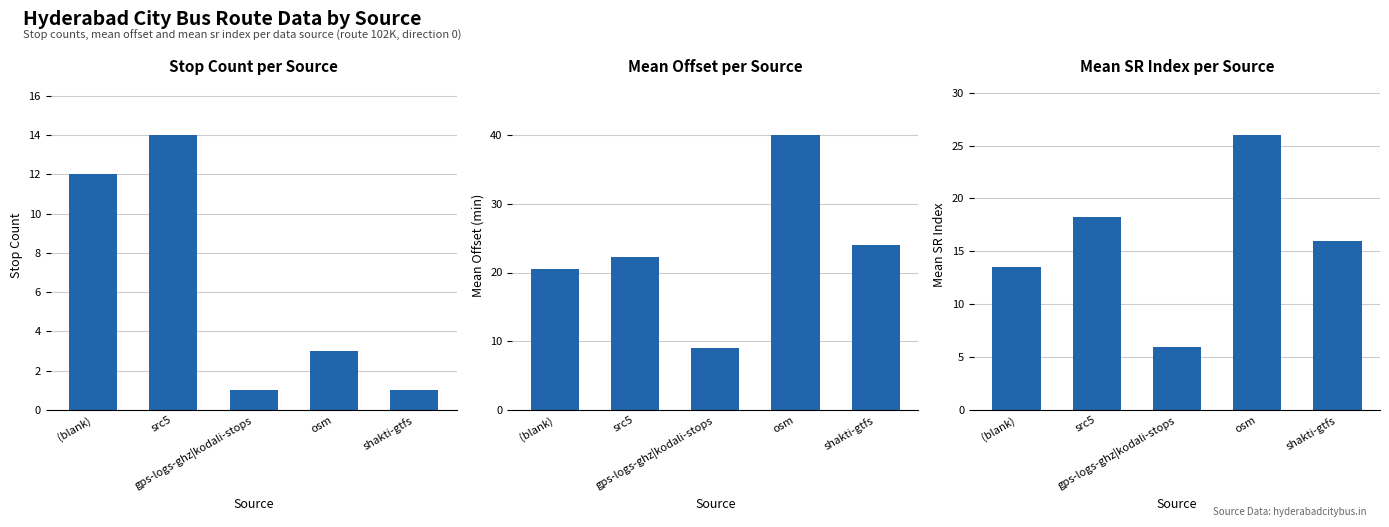

True or false: Mean Offset per Source has a value of 9.0 at gps-logs-ghz|kodali-stops.

True